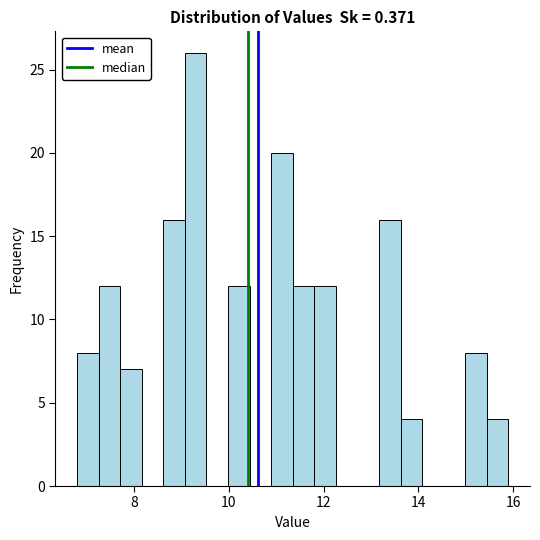

Around what value on the x-axis is the tallest bar? Give the approximate position of its centre, as read against the axis.

9.4